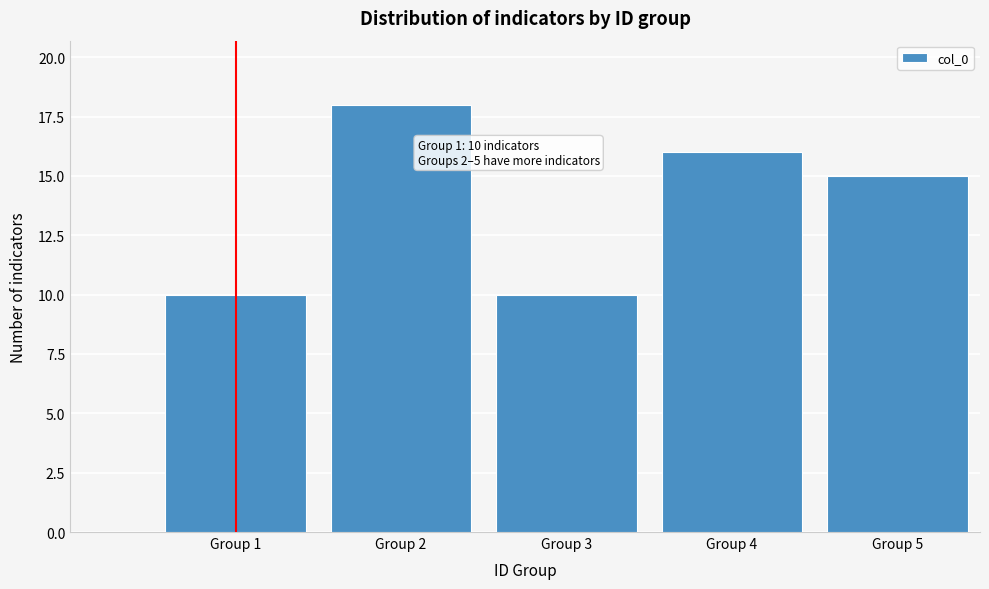

Reading left to right, what are all the values shown in this chart?

Group 1=10	Group 2=18	Group 3=10	Group 4=16	Group 5=15